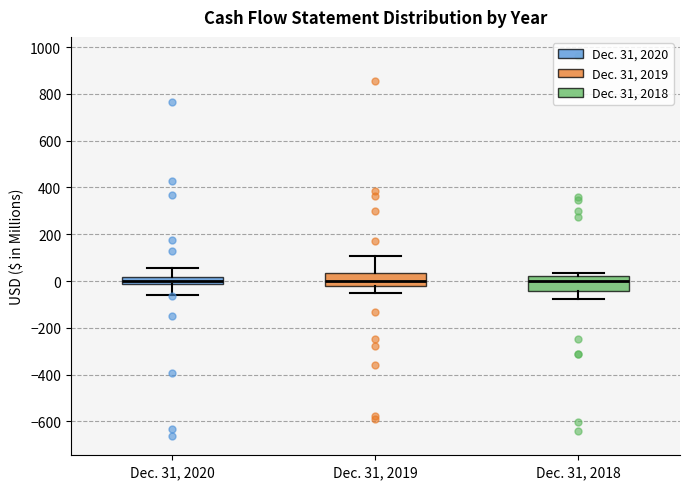

Reading left to right, transcribe this box plot: for each box, give where its median line is, the range the box spans, and where its two whiskers end, as read against the y-axis. The values are not printed on the chart, so give them approximately, as read against the axis.

Dec. 31, 2020: median 0, box -20 to 20, whiskers -60 to 60
Dec. 31, 2019: median 0, box -20 to 40, whiskers -60 to 100
Dec. 31, 2018: median 0, box -40 to 20, whiskers -80 to 40